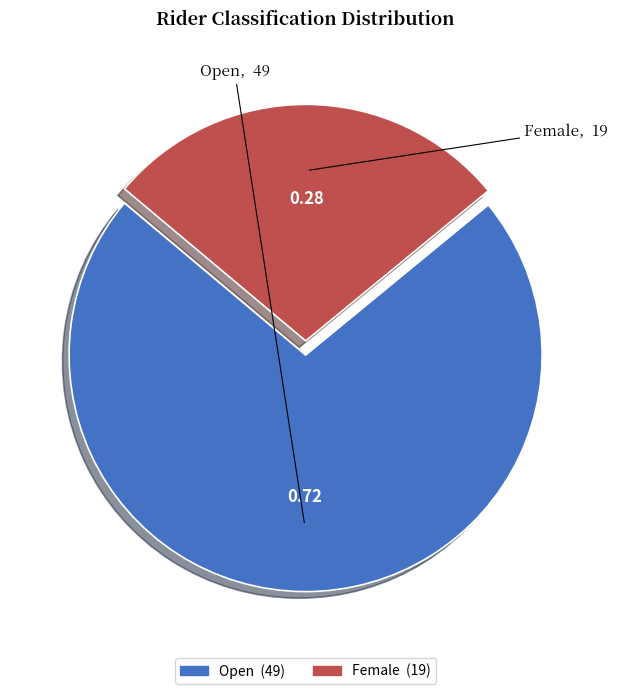

How many slices are in this pie chart?

2